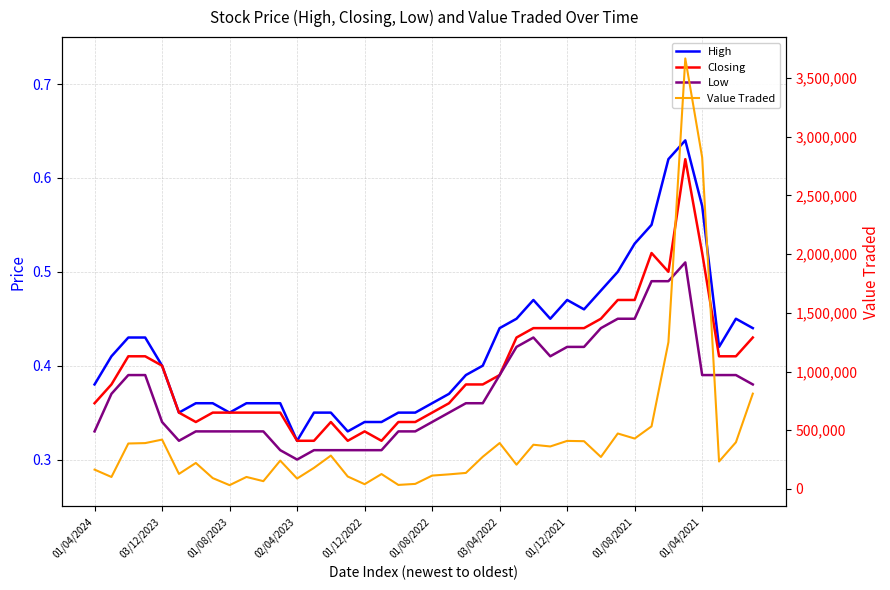

What is the difference between the highest and lowest values at 14?

284237.7